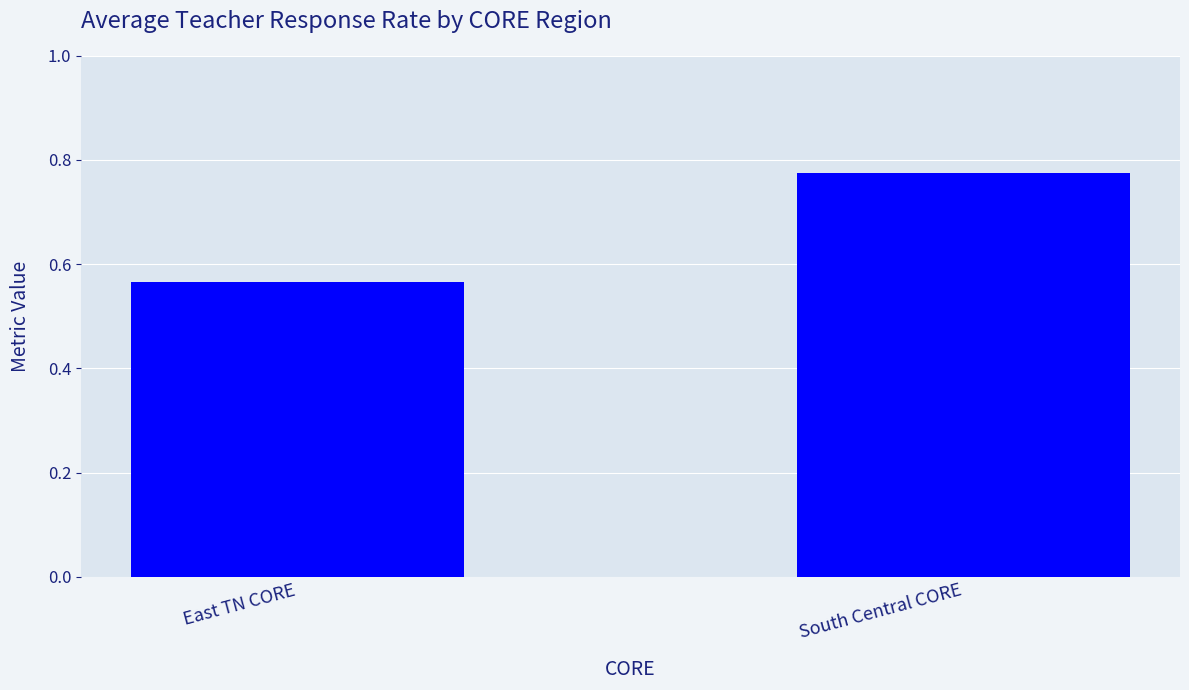

What is the average value?

0.7